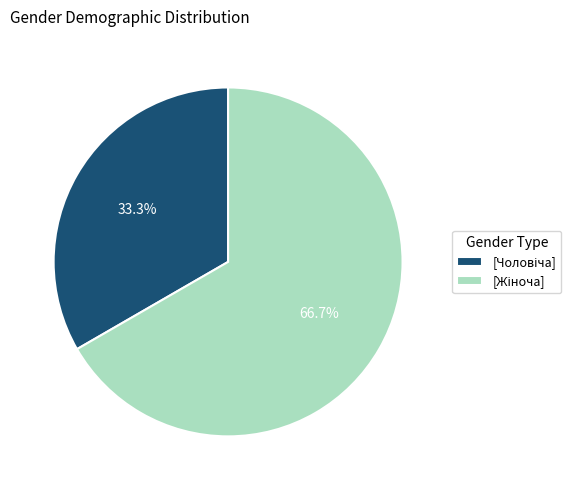

Is there any slice that represents more than half of the pie?

Yes